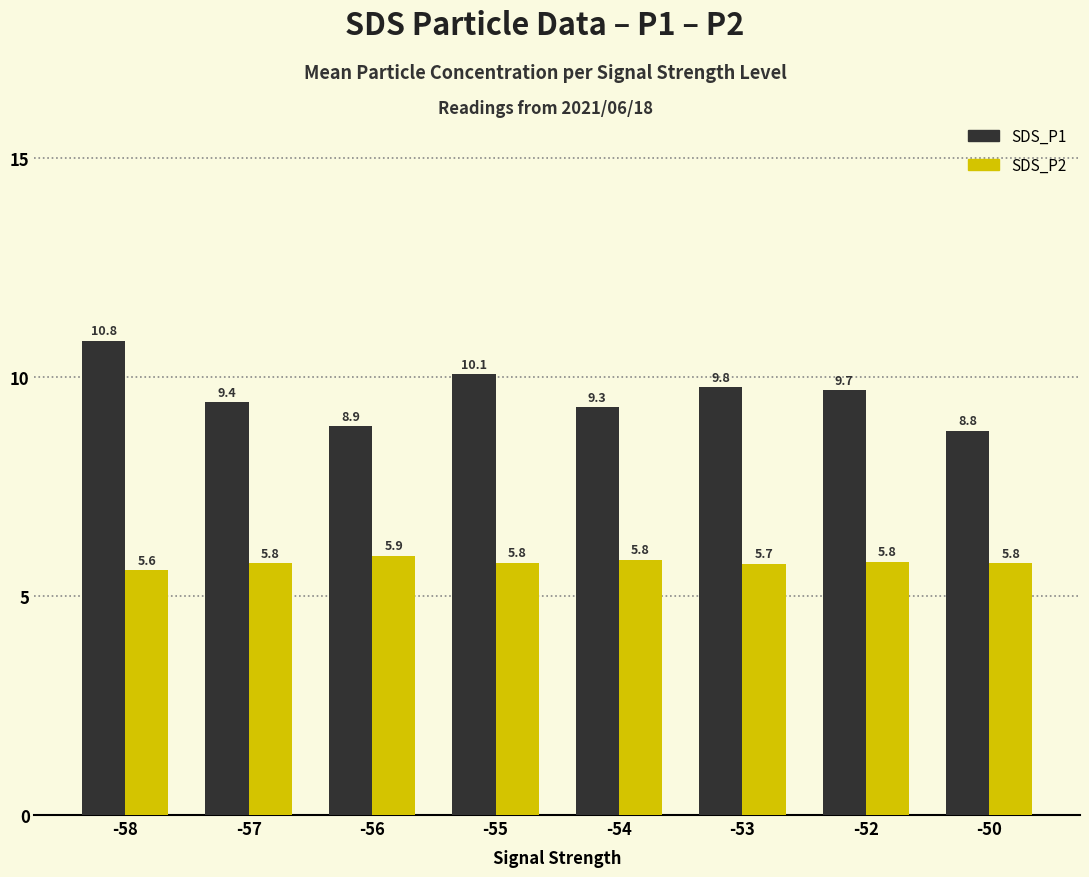

Rank the categories by SDS_P1 value from highest to lowest.

-58, -55, -53, -52, -57, -54, -56, -50